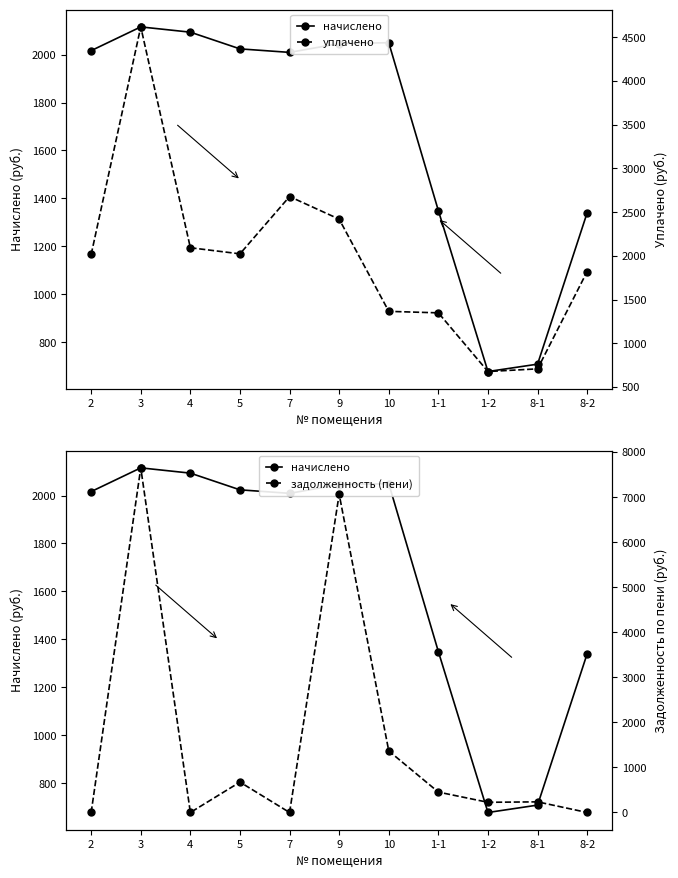

Reading left to right, extract all data points from this chart.

начислено: 2=2016.3	3=2115.3	4=2093.3	5=2023.6	7=2009.0	9=2045.6	10=2049.3	1-1=1349.1	1-2=678.2	8-1=709.0	8-2=1340.3
уплачено: 2=2016.3	3=4618.1	4=2093.3	5=2023.6	7=2678.6	9=2420.1	10=1366.2	1-1=1349.1	1-2=678.2	8-1=708.8	8-2=1821.7
задолженность (пени): 2=0.0	3=7650.9	4=0.0	5=674.5	7=0.0	9=7064.2	10=1366.2	1-1=453.0	1-2=226.1	8-1=236.3	8-2=0.0